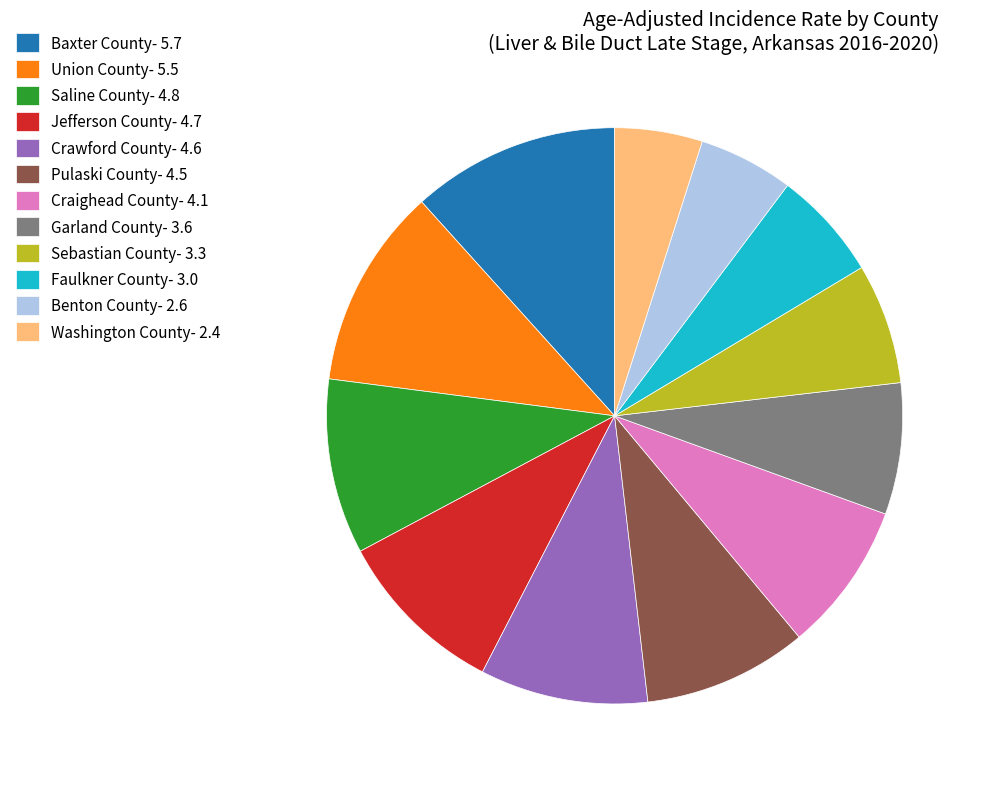

Between Garland County and Benton County, which is larger?

Garland County